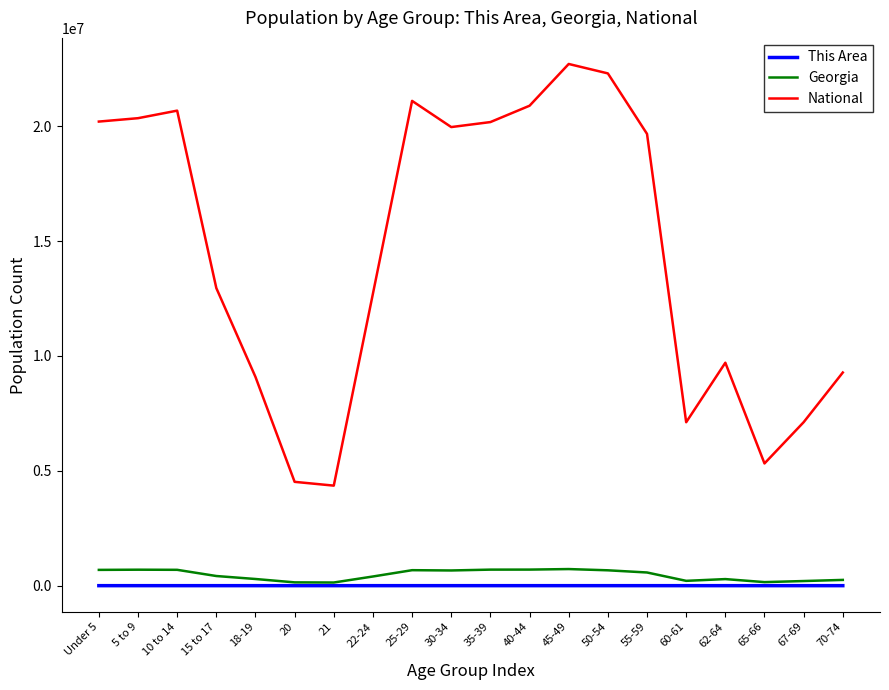

Where is National nearest to the value 13531442?

15 to 17